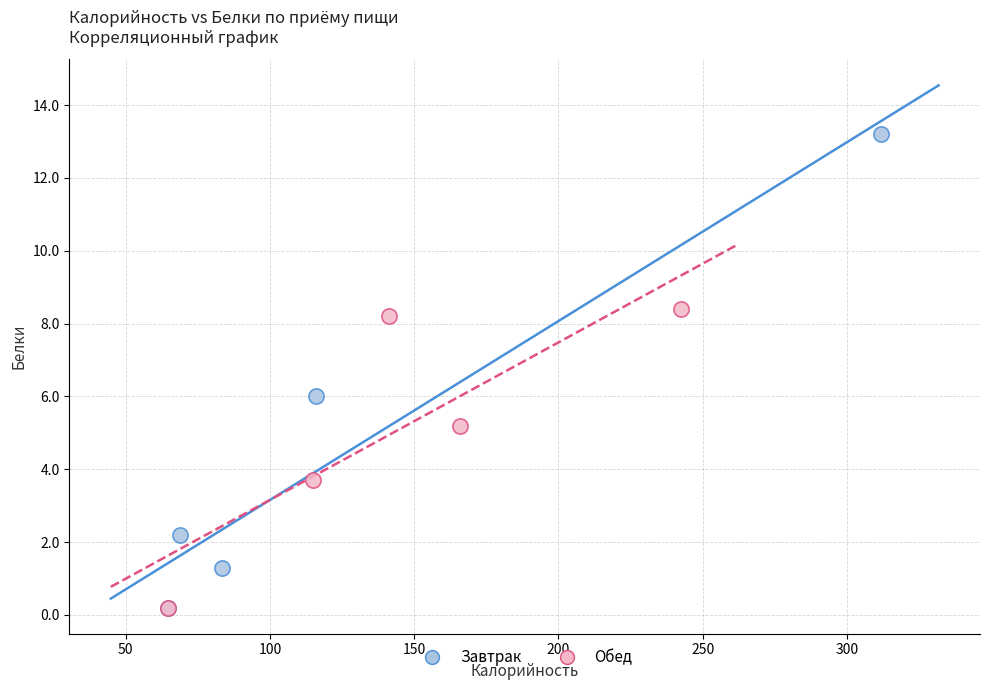

Which series reaches the maximum Y coordinate?

Завтрак